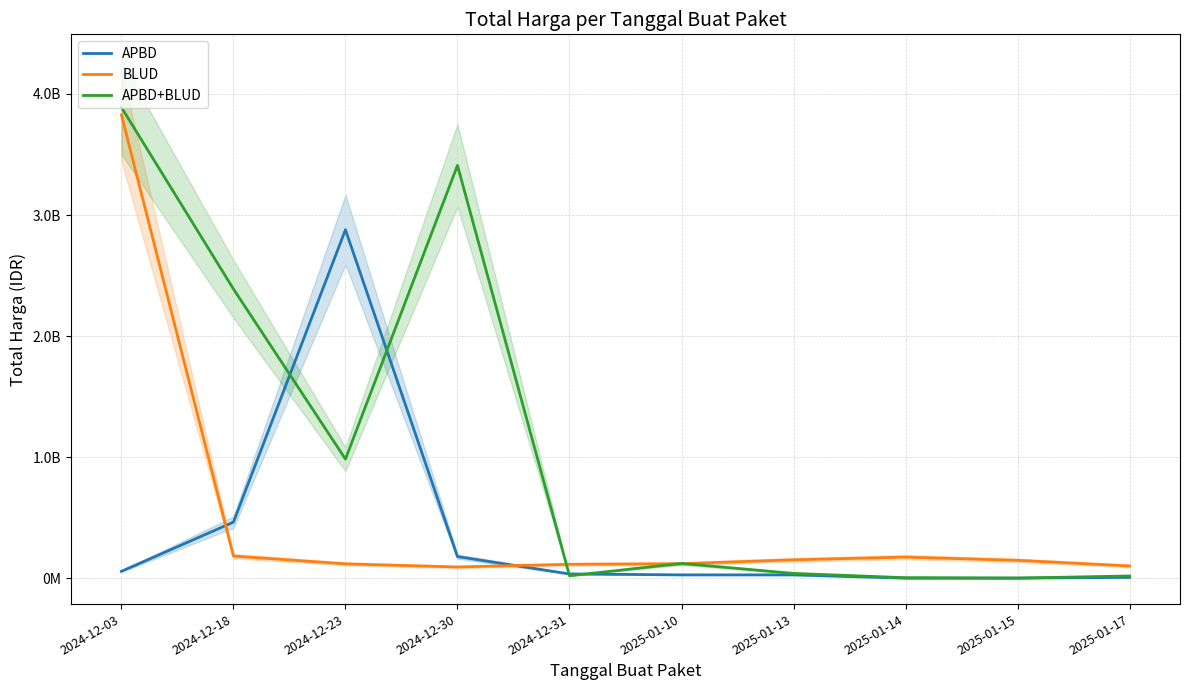

Reading left to right, what are all the values shown in this chart?

APBD: 2024-12-03=58272000	2024-12-18=464445888	2024-12-23=2878800000	2024-12-30=179922180	2024-12-31=36778000	2025-01-10=29000000	2025-01-13=29000000	2025-01-14=1850000	2025-01-15=2477500	2025-01-17=8345000
BLUD: 2024-12-03=3827760000	2024-12-18=184238077	2024-12-23=119982743	2024-12-30=94253279	2024-12-31=116275907	2025-01-10=121282530	2025-01-13=153285422	2025-01-14=175835687	2025-01-15=149041721	2025-01-17=102736272
APBD+BLUD: 2024-12-03=3889401600	2024-12-18=2389735200	2024-12-23=984972000	2024-12-30=3410174400	2024-12-31=21588000	2025-01-10=123432000	2025-01-13=41075500	2025-01-14=5668920	2025-01-15=2510000	2025-01-17=20000000